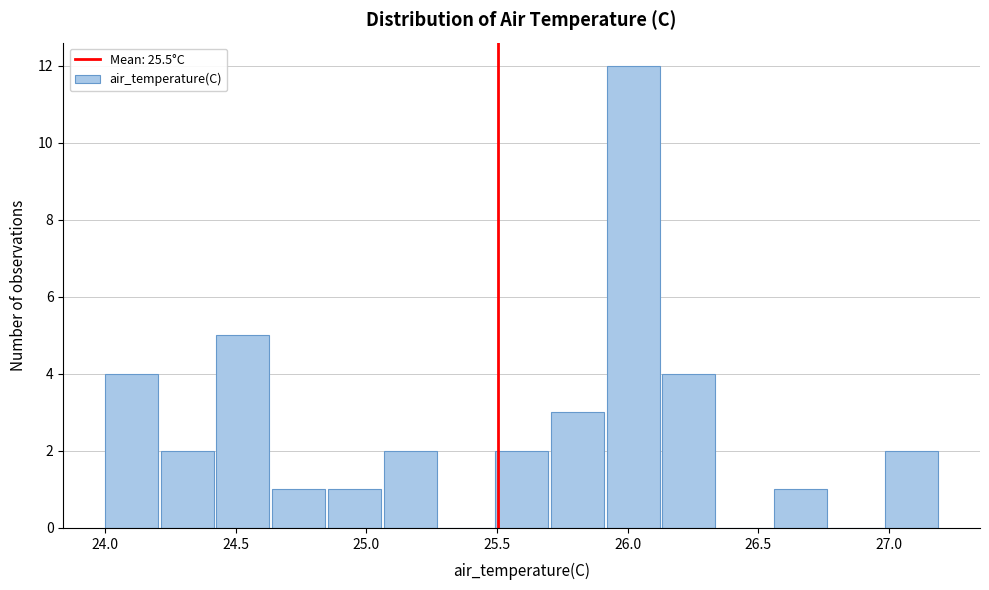

Over which range of the x-axis is the bar tallest?

25.90 to 26.15